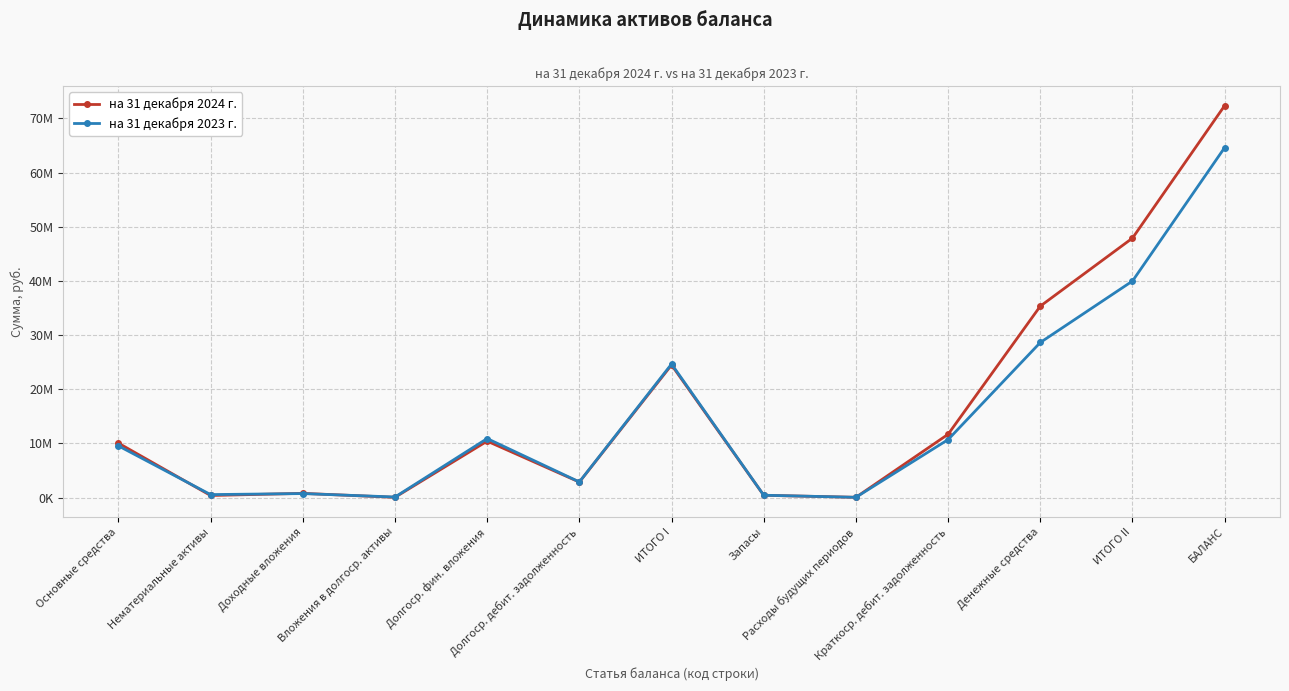

Which series changed the most between Долгоср. фин. вложения and Денежные средства?

на 31 декабря 2024 г.